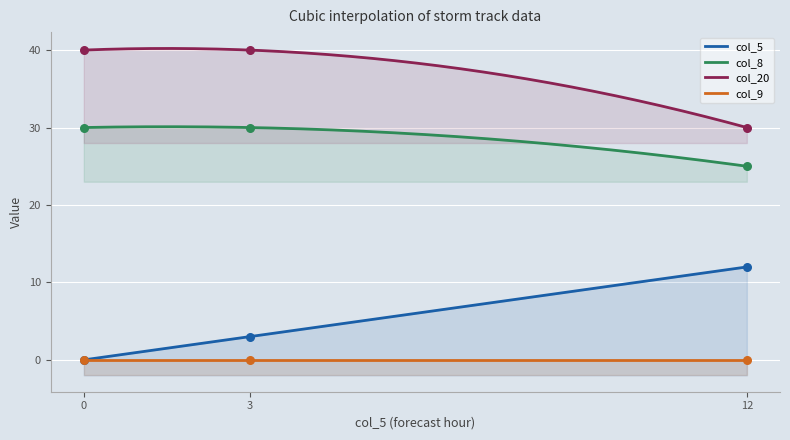

Which series contains the lowest Y value?

col_5